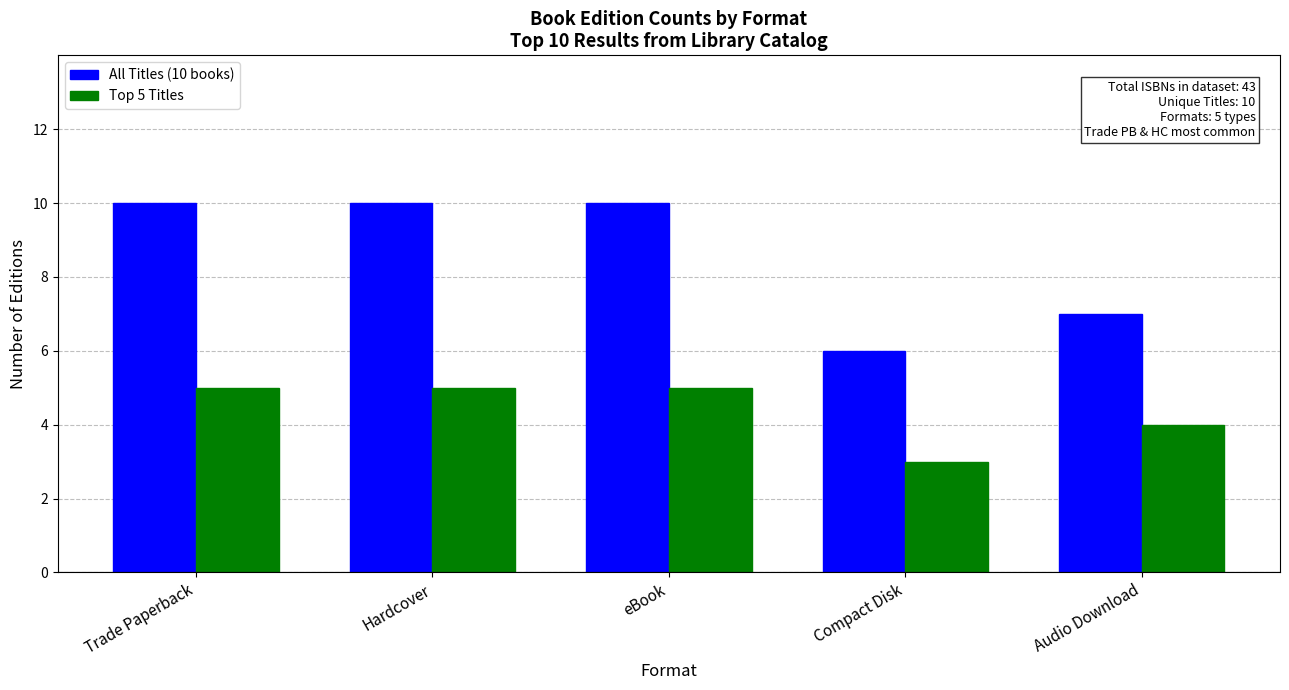

What is the difference between the All Titles (10 books) values at Hardcover and Audio Download?

3